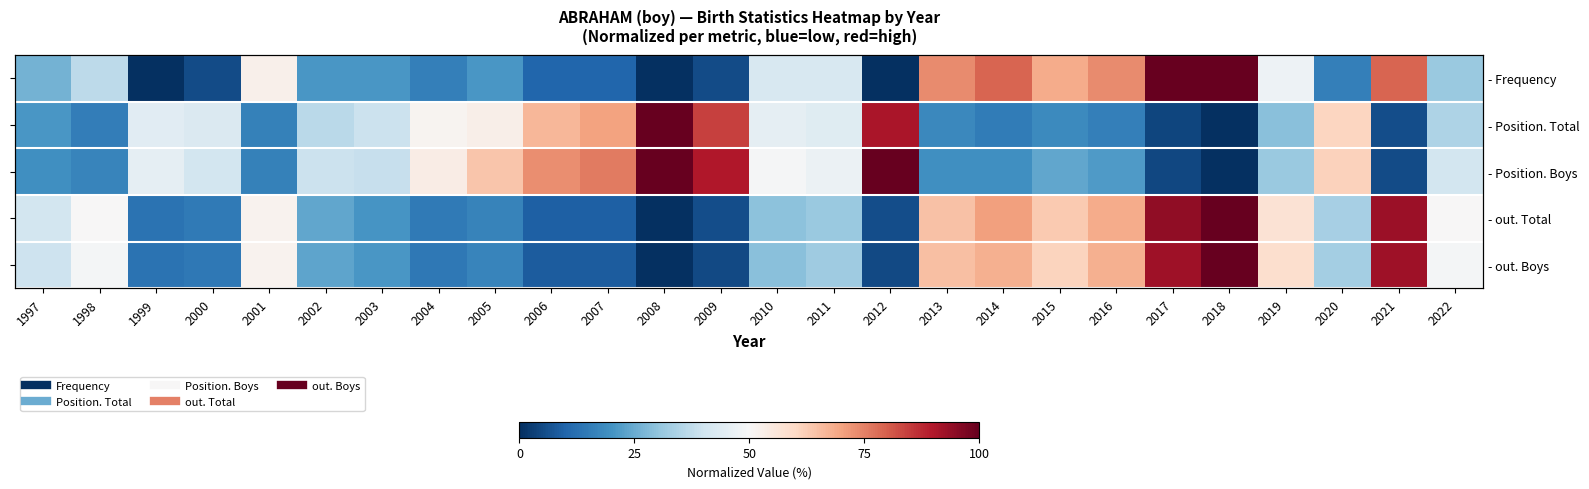

Where does the - Position. Boys series first go above 40?

1999